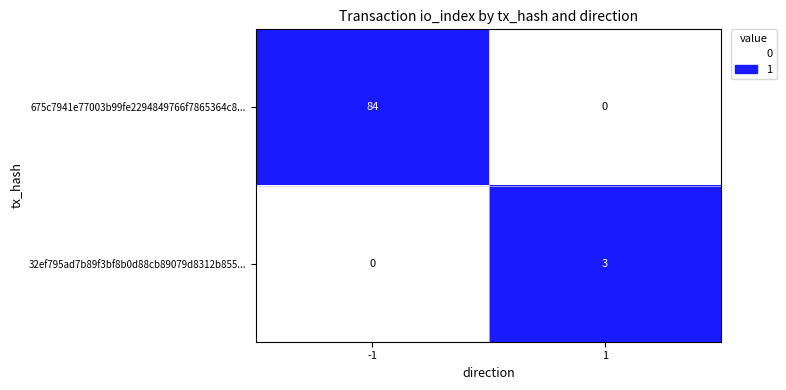

The 675c7941e77003b99fe2294849766f7865364c8... series shows 0 at 1. True or false?

True